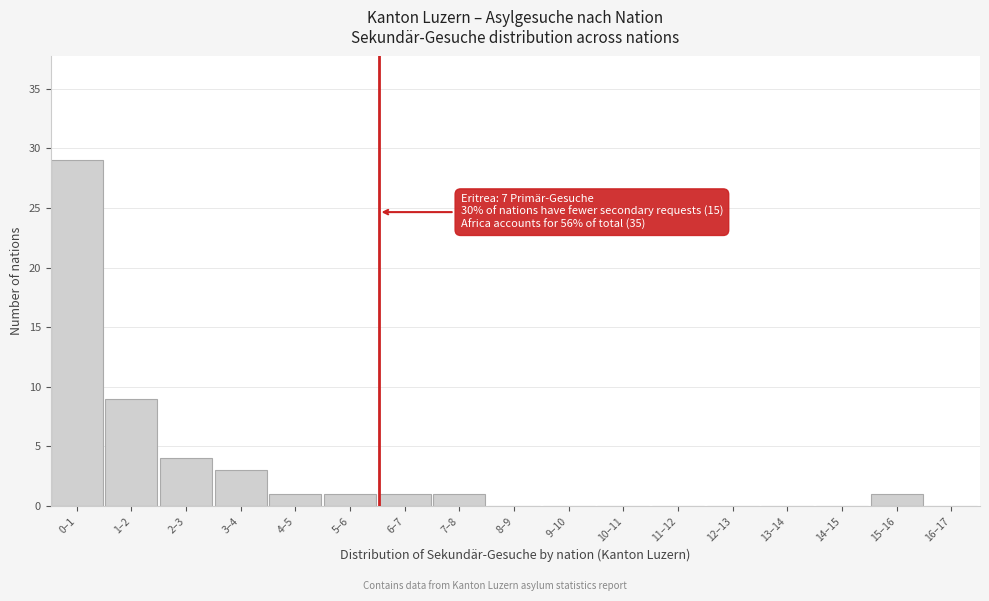

Reading left to right, what are all the values shown in this chart?

0–1=29	1–2=9	2–3=4	3–4=3	4–5=1	5–6=1	6–7=1	7–8=1	8–9=0	9–10=0	10–11=0	11–12=0	12–13=0	13–14=0	14–15=0	15–16=1	16–17=0